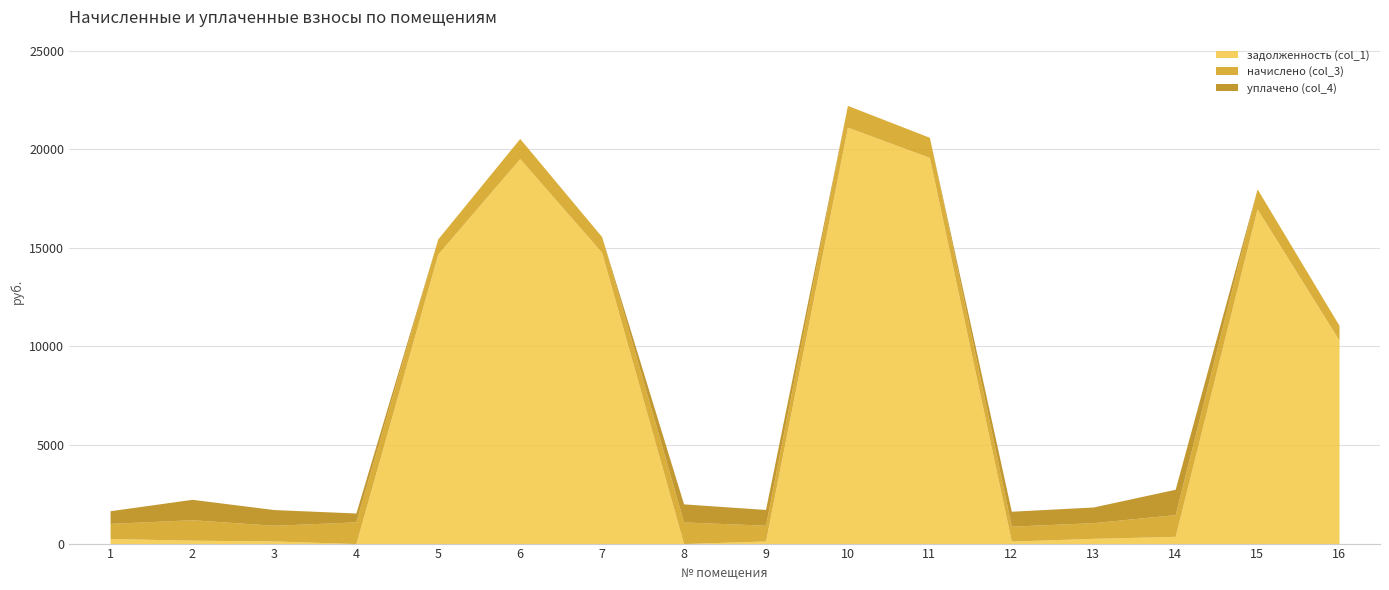

List the labels in order of задолженность (col_1) value, largest first.

10, 11, 6, 15, 7, 5, 16, 14, 13, 1, 2, 3, 9, 12, 4, 8